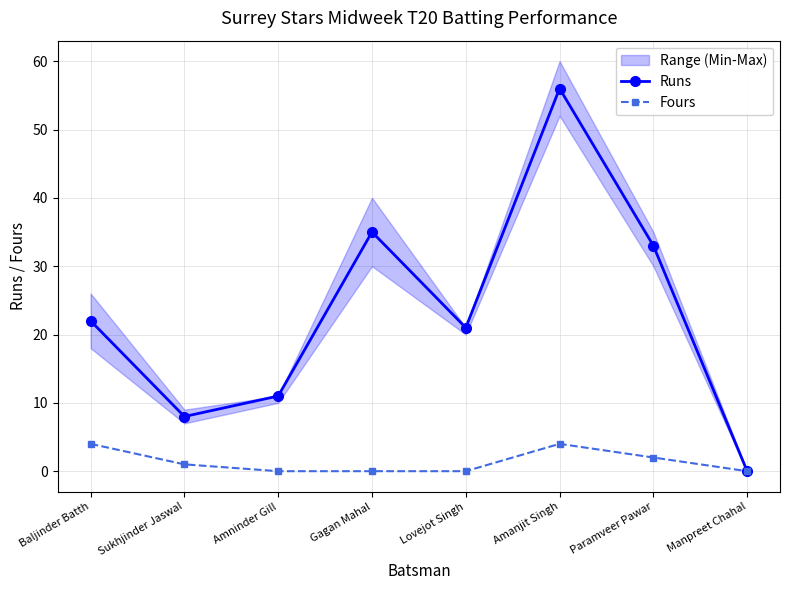

The value of Fours at Amanjit Singh is 4. True or false?

True